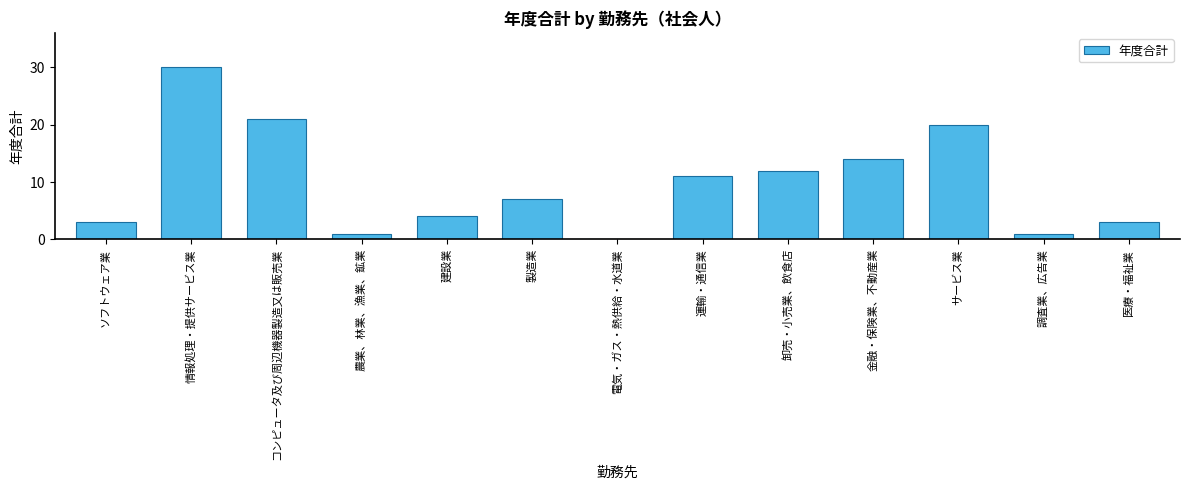

True or false: the data shows 1 at 農業、林業、漁業、鉱業.

True